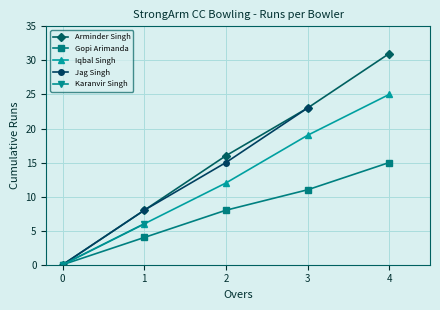

True or false: Gopi Arimanda and Iqbal Singh intersect in this chart.

False